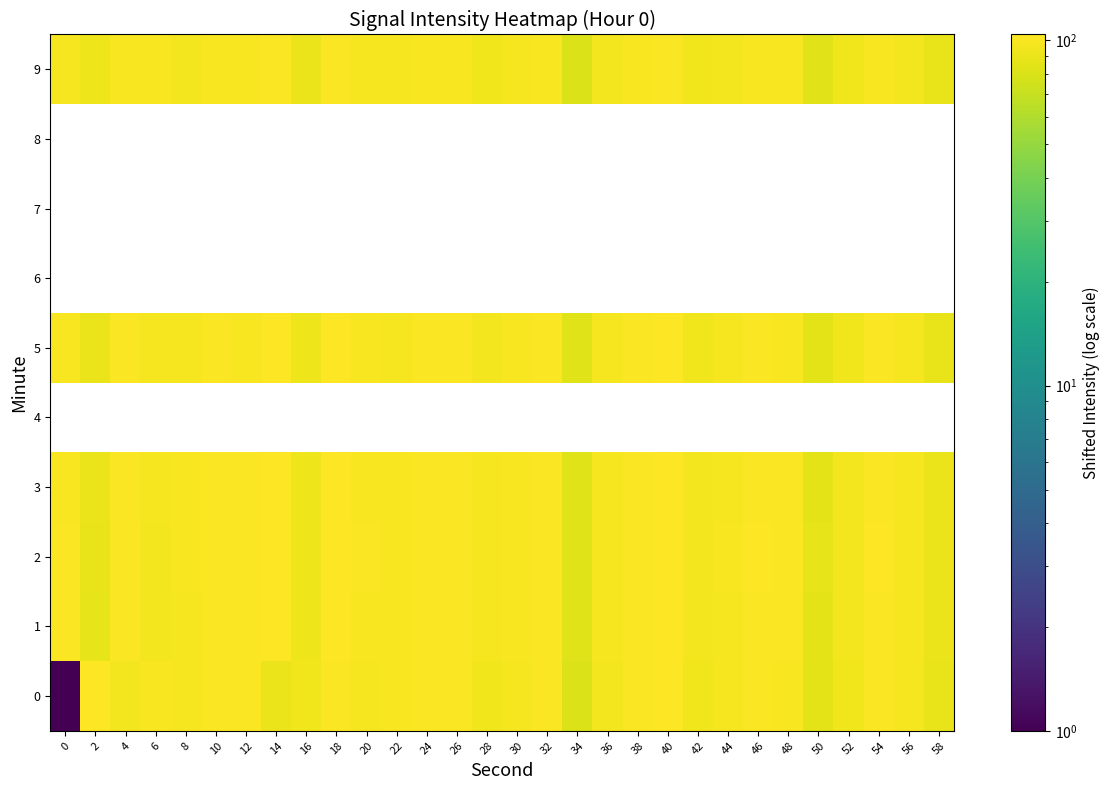

Is the value of 4 at 30 greater than the value of 7 at 52?

No